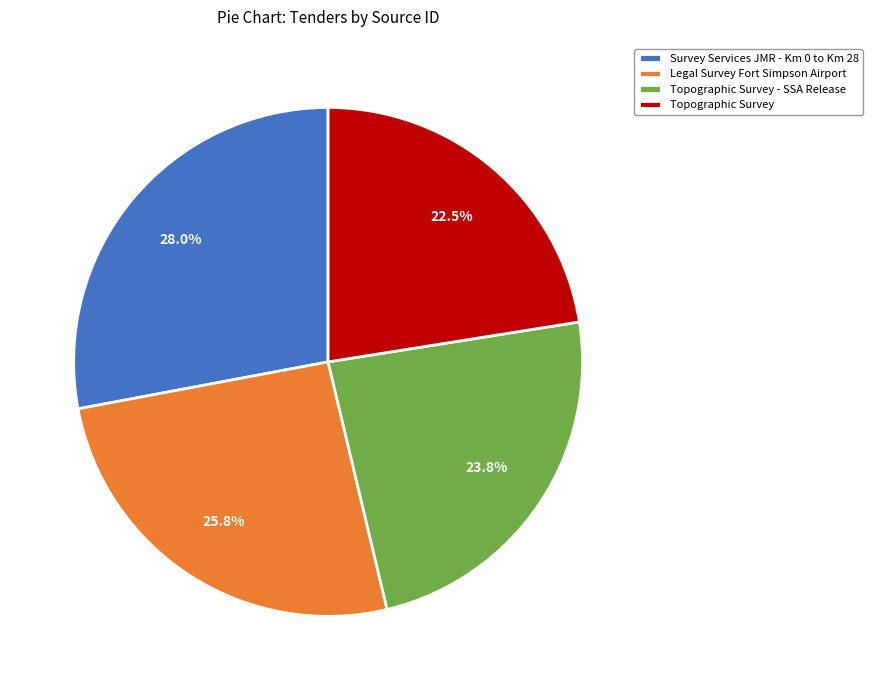

Rank the categories by value from lowest to highest.

Topographic Survey, Topographic Survey - SSA Release, Legal Survey Fort Simpson Airport, Survey Services JMR - Km 0 to Km 28